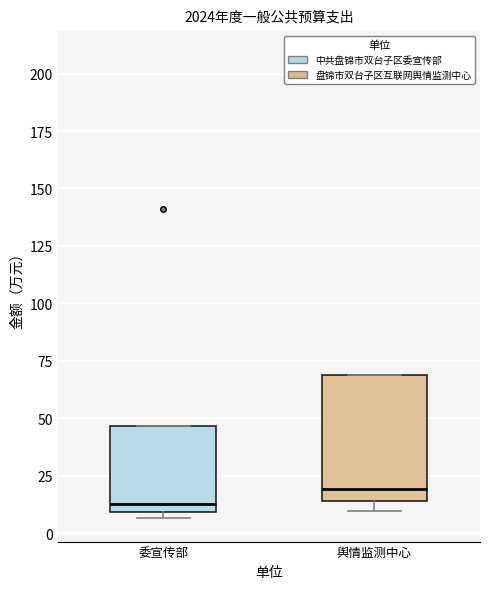

Reading left to right, read every box against the y-axis: the position of its median line, the range the box covers, and the ends of its whiskers. The values are not printed on the chart, so give them approximately, as read against the axis.

委宣传部: median 15, box 10 to 45, whiskers 5 to 45
舆情监测中心: median 20, box 15 to 70, whiskers 10 to 70